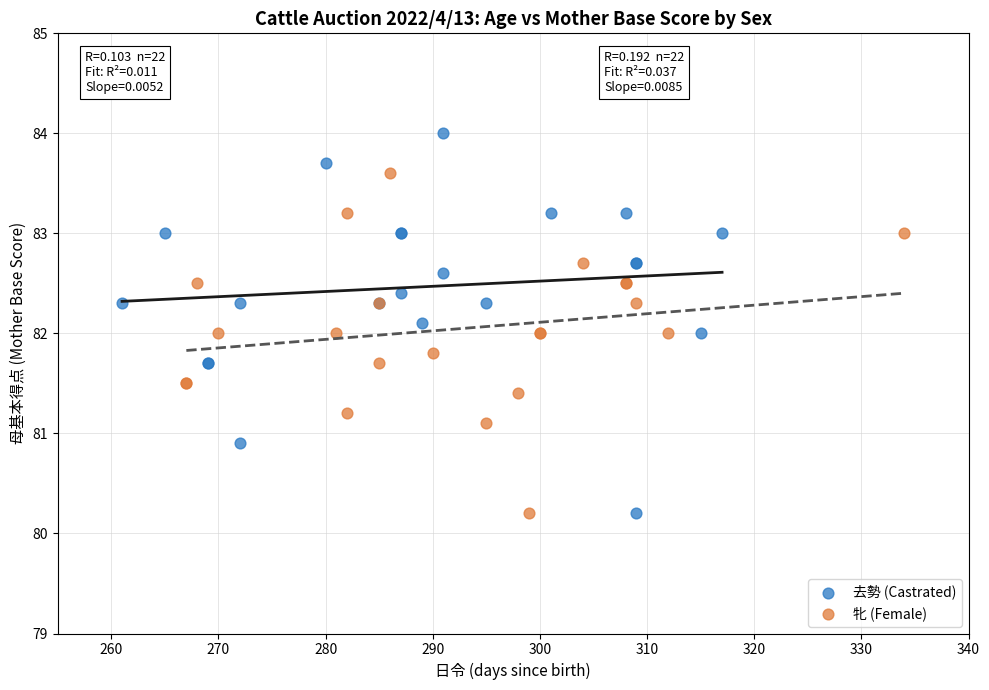

Which series reaches the maximum Y coordinate?

去勢 (Castrated)